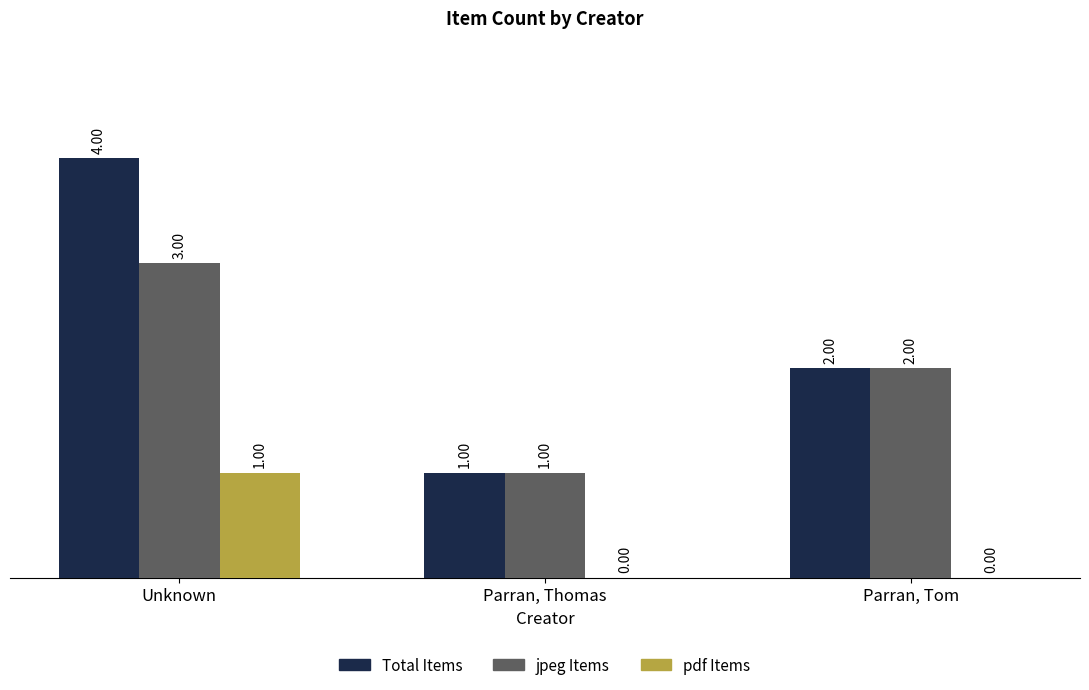

At which label does jpeg Items reach its peak?

Unknown